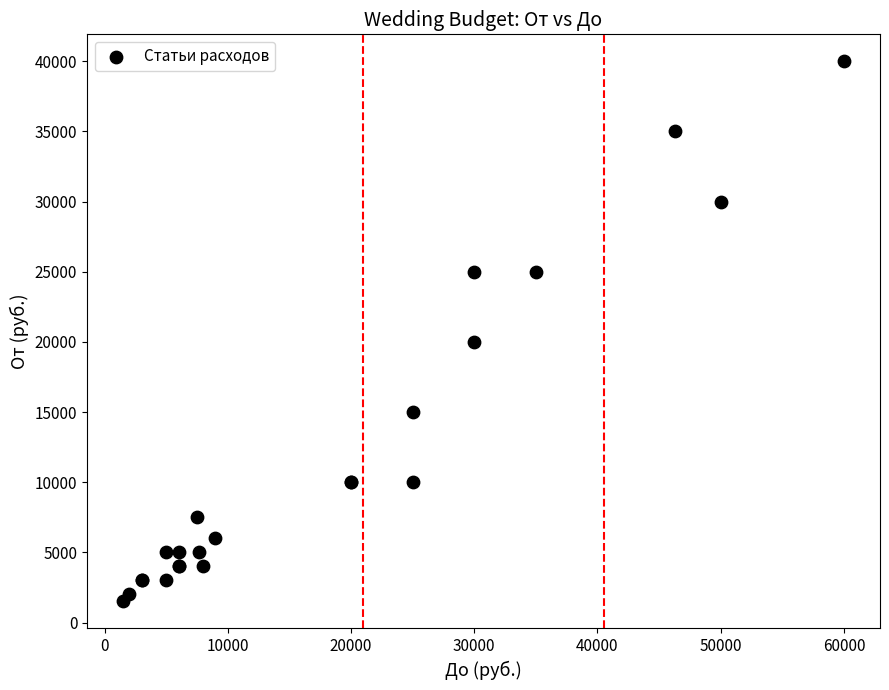

What Y value in the scatter plot is closest to 20750?

20000